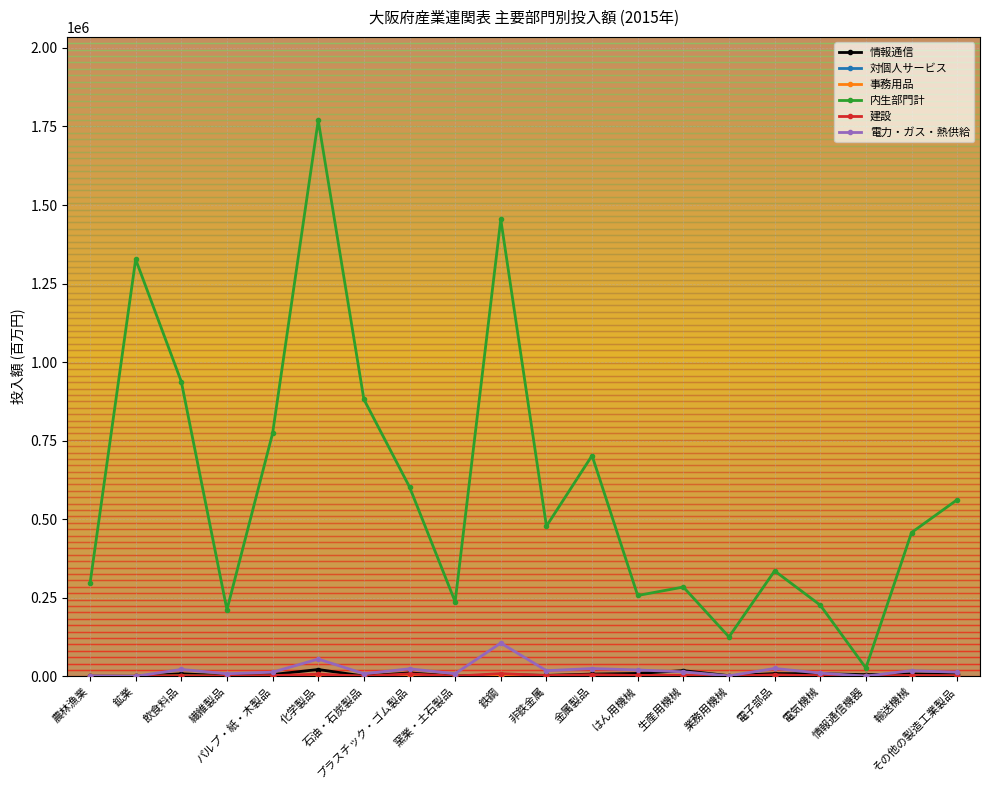

What is the label of the 5th point from the right?

電子部品